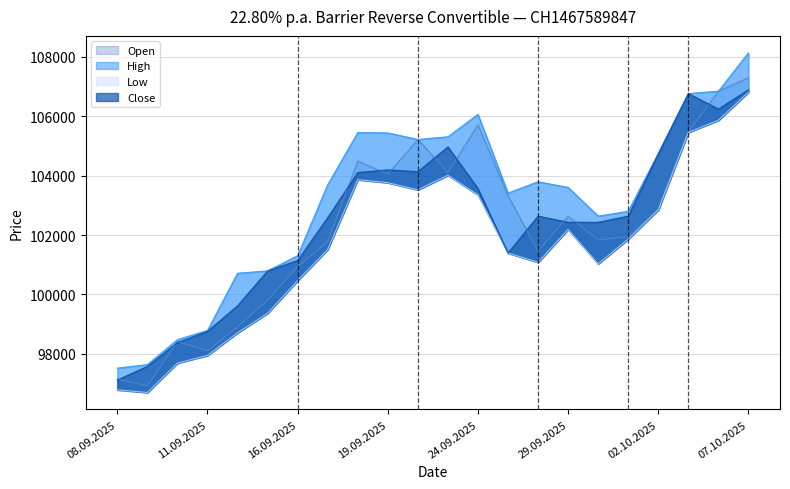

At 16.09.2025, list the series in order from smallest to largest.

Low, Open, Close, High